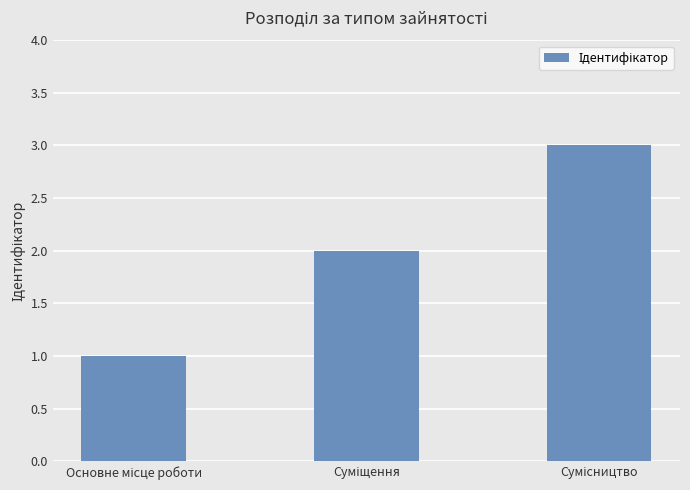

What is the sum of all values?

6